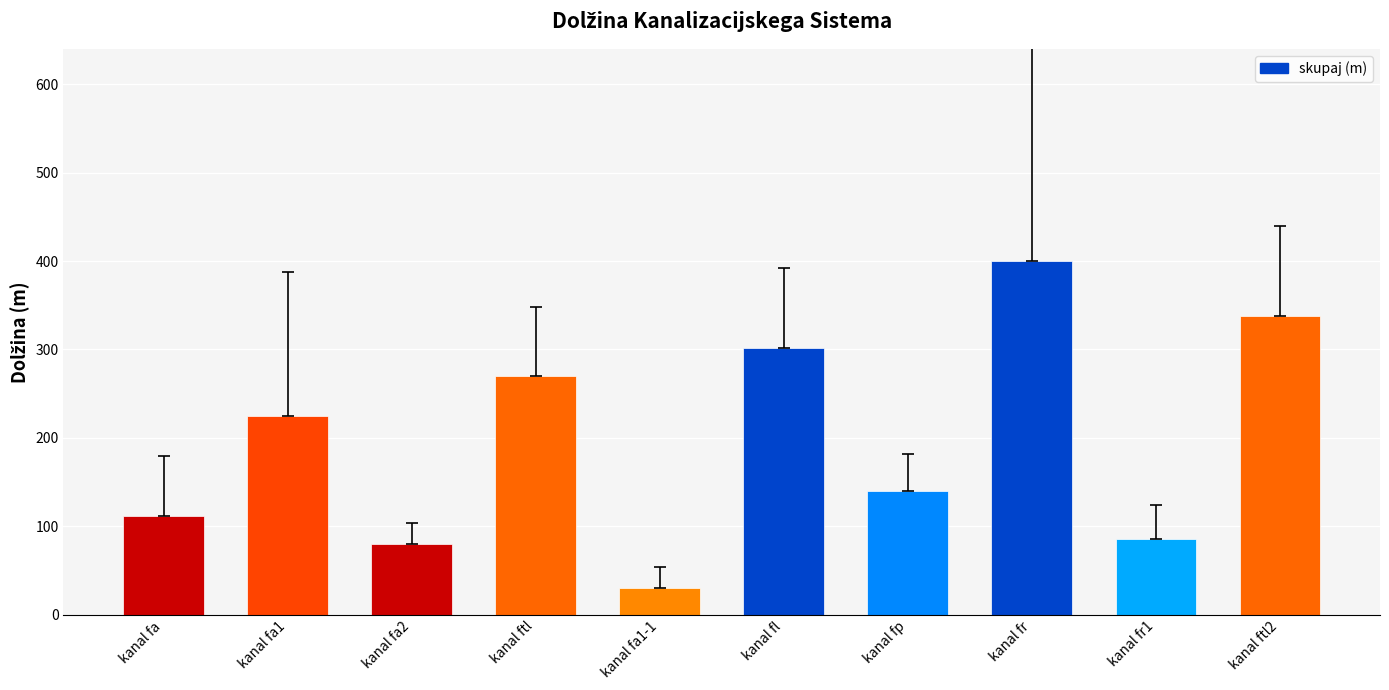

List the labels in order of value, largest first.

kanal fr, kanal ftl2, kanal fl, kanal ftl, kanal fa1, kanal fp, kanal fa, kanal fr1, kanal fa2, kanal fa1-1